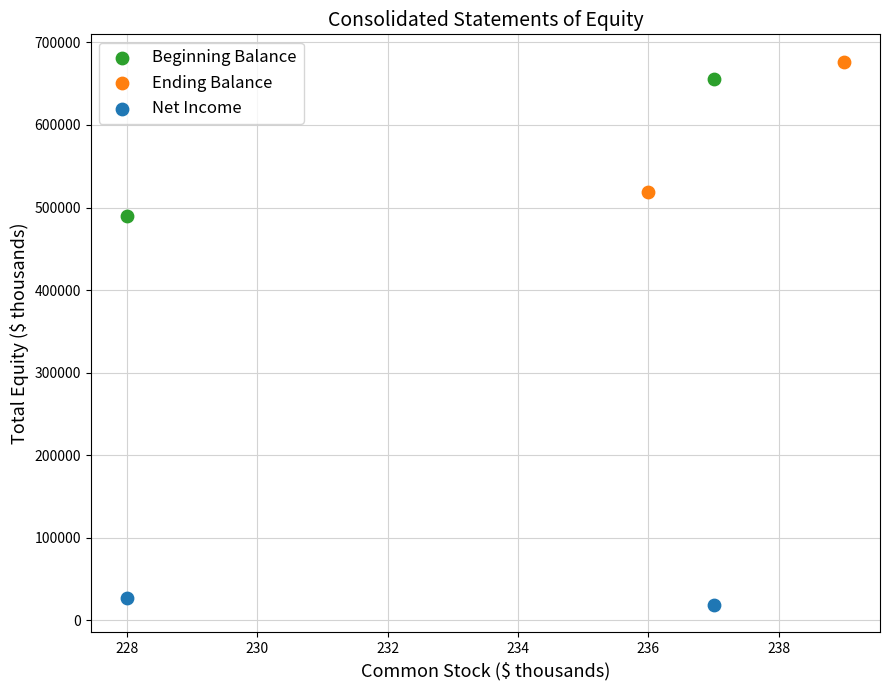

Which series contains the lowest Y value?

Net Income